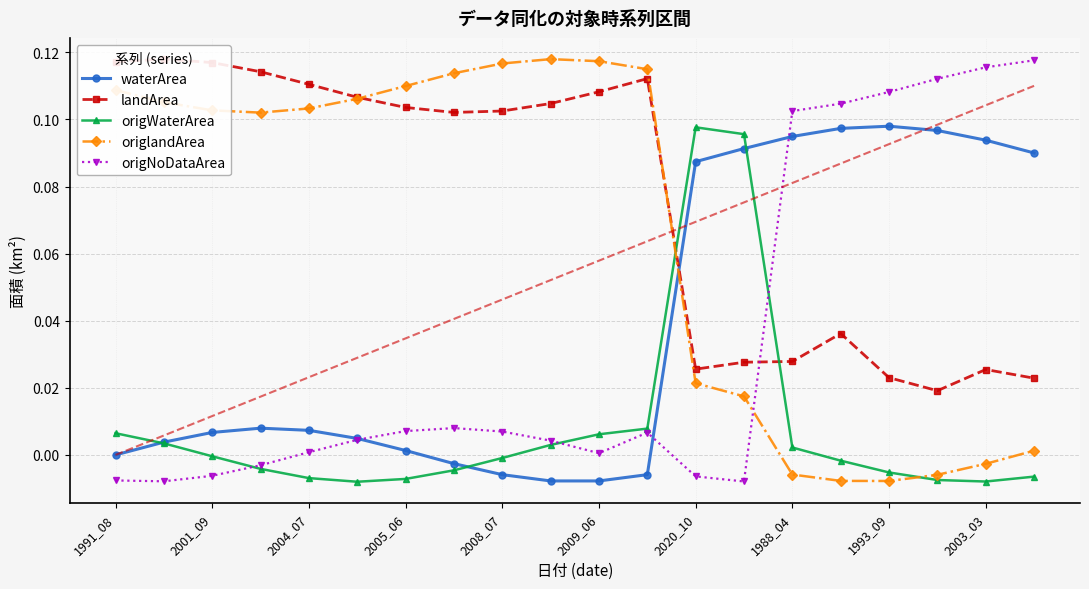

True or false: origNoDataArea has more than 0 interior local peaks.

True